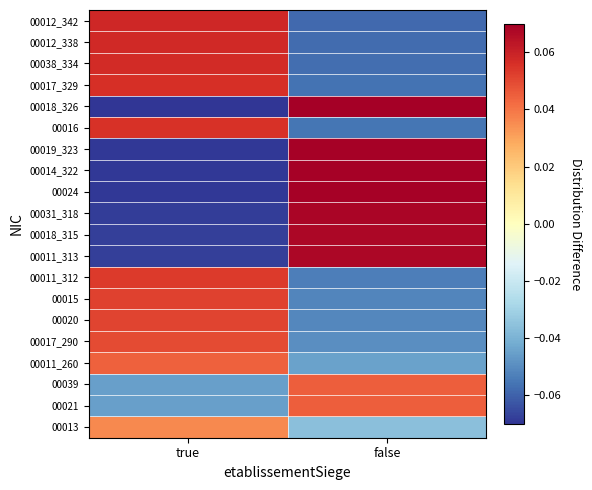

Reading left to right, transcribe all the data shown in this chart.

00013: true=0.0	false=-0.0
00021: true=-0.0	false=0.0
00039: true=-0.0	false=0.0
00011_260: true=0.0	false=-0.0
00017_290: true=0.0	false=-0.0
00020: true=0.1	false=-0.1
00015: true=0.1	false=-0.1
00011_312: true=0.1	false=-0.1
00011_313: true=-0.1	false=0.1
00018_315: true=-0.1	false=0.1
00031_318: true=-0.1	false=0.1
00024: true=-0.1	false=0.1
00014_322: true=-0.1	false=0.1
00019_323: true=-0.1	false=0.1
00016: true=0.1	false=-0.1
00018_326: true=-0.1	false=0.1
00017_329: true=0.1	false=-0.1
00038_334: true=0.1	false=-0.1
00012_338: true=0.1	false=-0.1
00012_342: true=0.1	false=-0.1